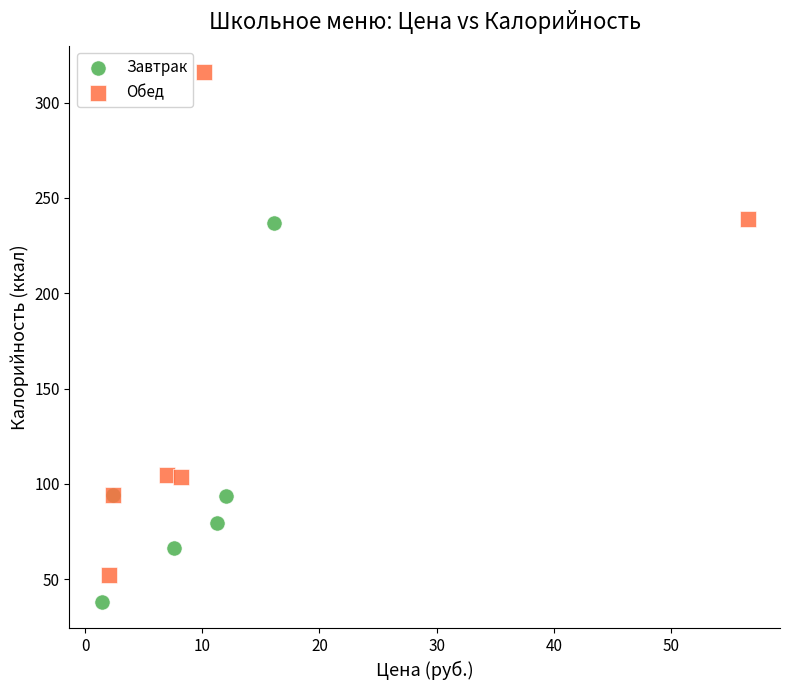

Which series has the widest spread of Y values?

Обед